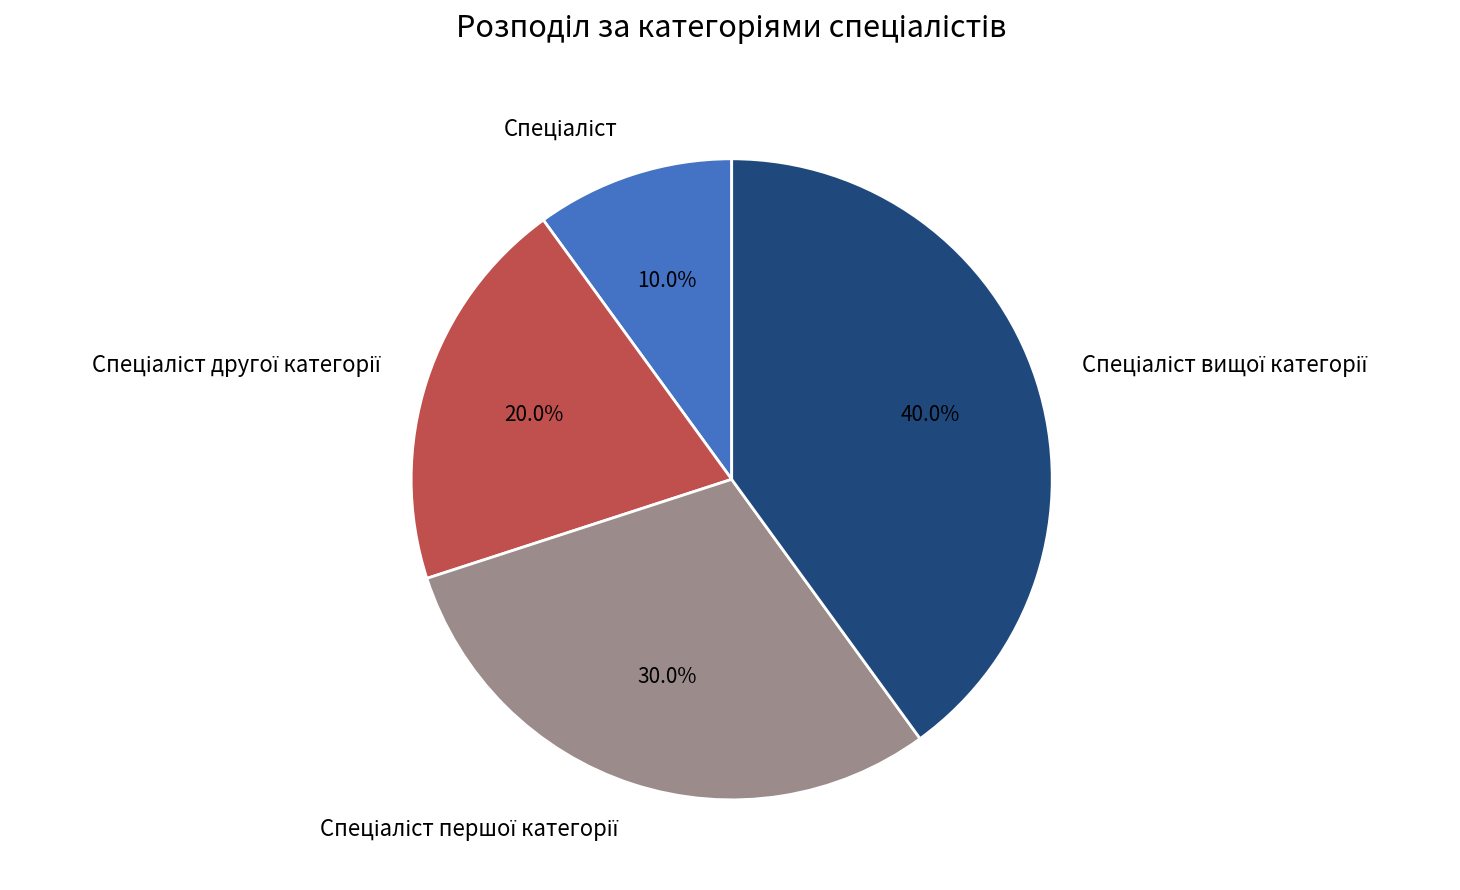

How many slices are in this pie chart?

4